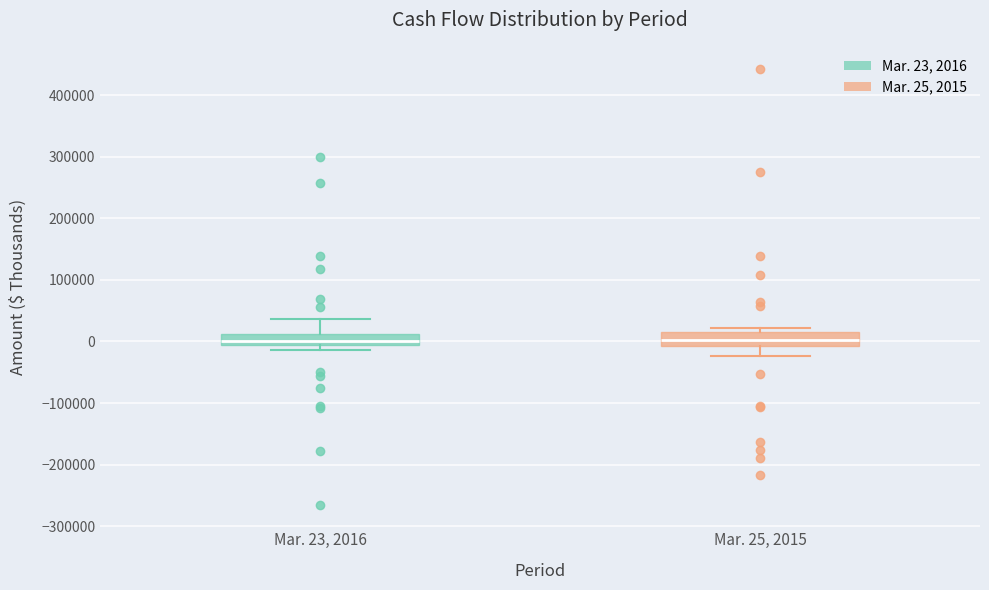

Reading left to right, transcribe this box plot: for each box, give where its median line is, the range the box spans, and where its two whiskers end, as read against the y-axis. The values are not printed on the chart, so give them approximately, as read against the axis.

Mar. 23, 2016: median 0, box -10000 to 10000, whiskers -10000 (just below the box's lower edge) to 40000
Mar. 25, 2015: median 0, box -10000 to 10000, whiskers -20000 to 20000